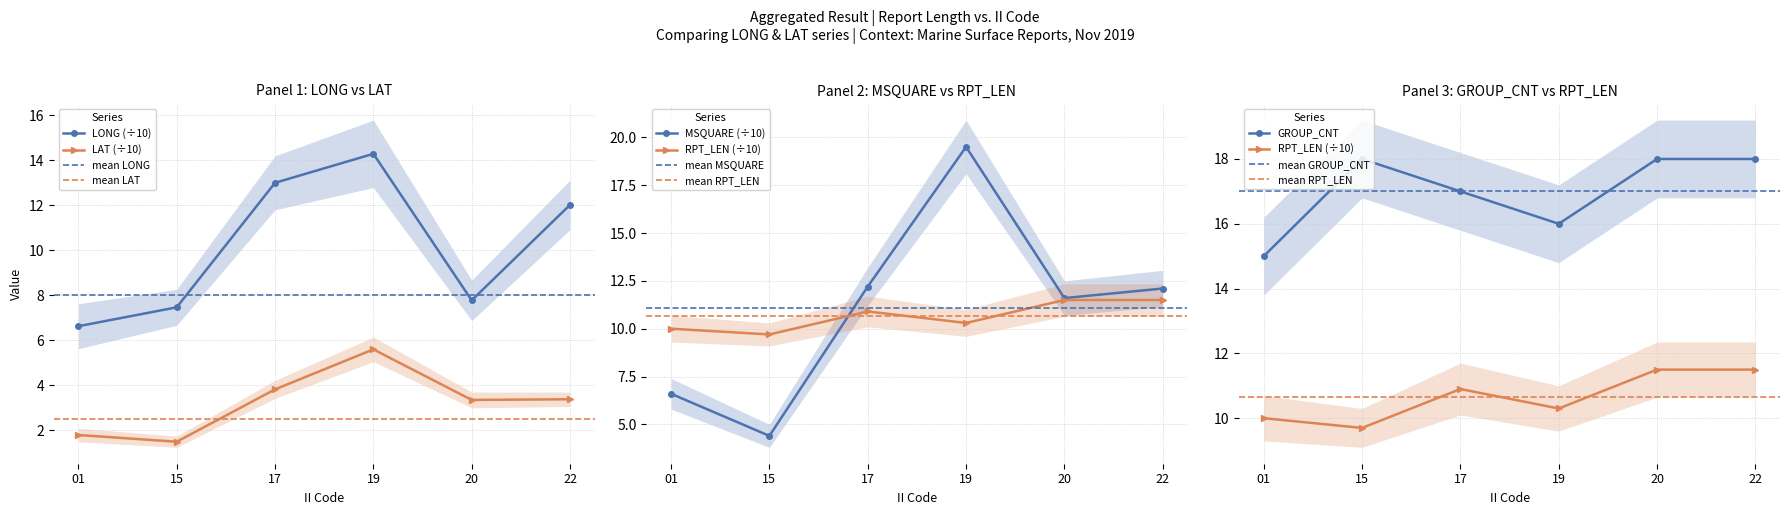

What is the average value of the LAT series?

3.2